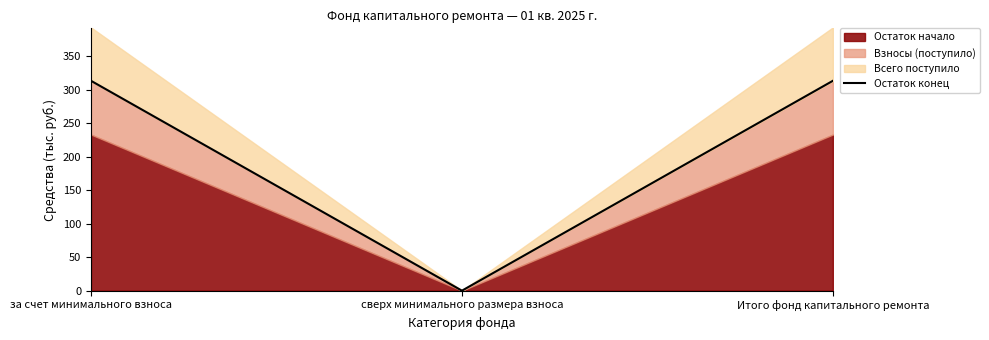

Reading left to right, extract all data points from this chart.

за счет минимального взноса=313.5	сверх минимального размера взноса=0.0	Итого фонд капитального ремонта=313.5